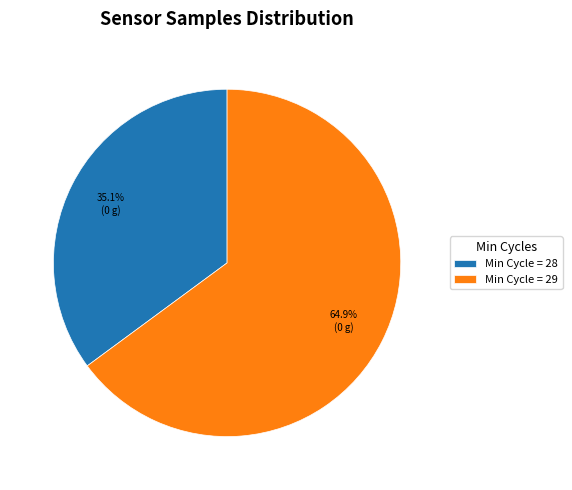

Which slice is the largest?

Min Cycle = 29